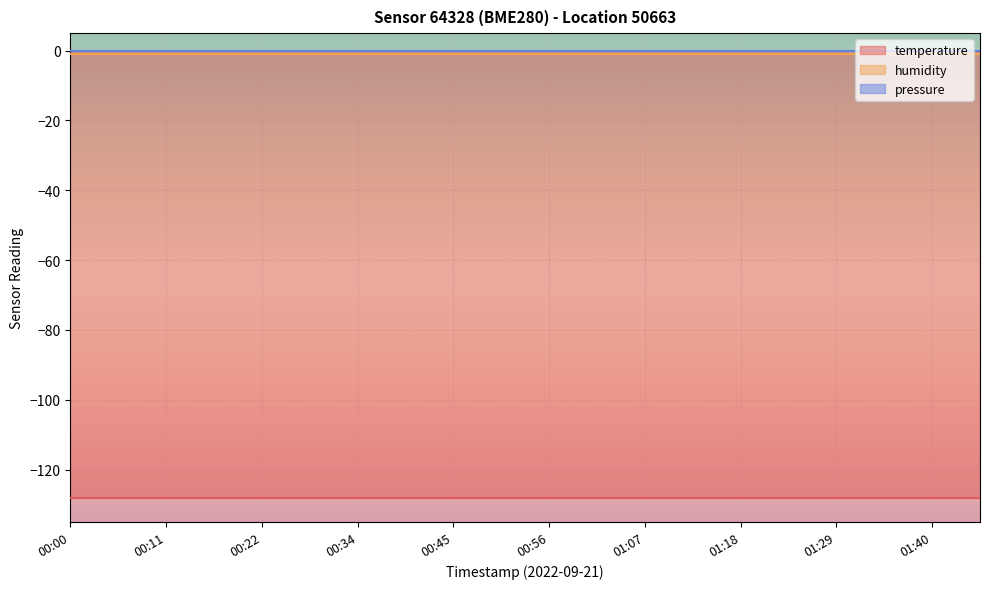

What is the total value across all series at 00:39?

-129.0